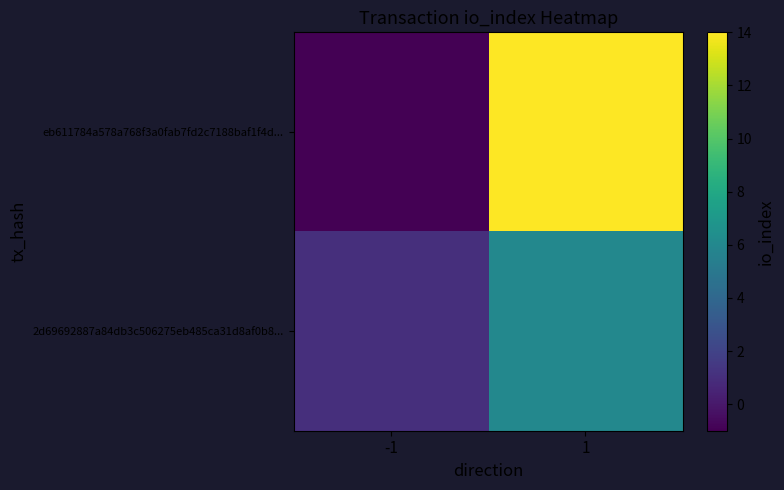

Reading right to left, extract all data points from this chart.

eb611784a578a768f3a0fab7fd2c7188baf1f4d...: 1=14	-1=-1
2d69692887a84db3c506275eb485ca31d8af0b8...: 1=6	-1=1